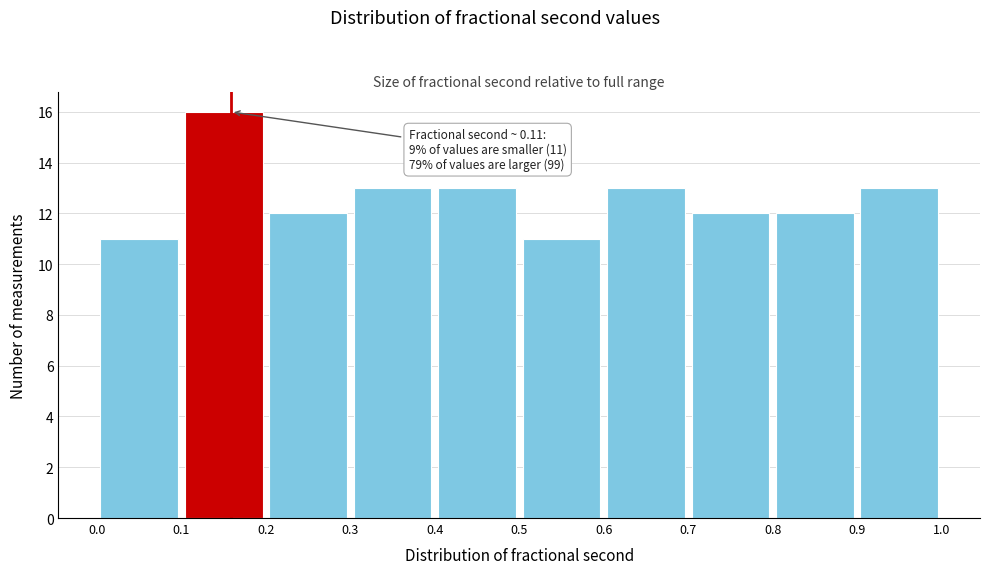

Which range on the x-axis has the tallest bar?

0.1 to 0.2